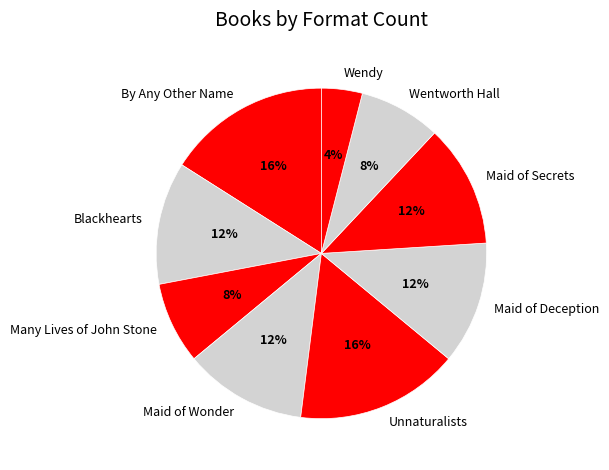

Combined, do Many Lives of John Stone and Unnaturalists account for over 50%?

No